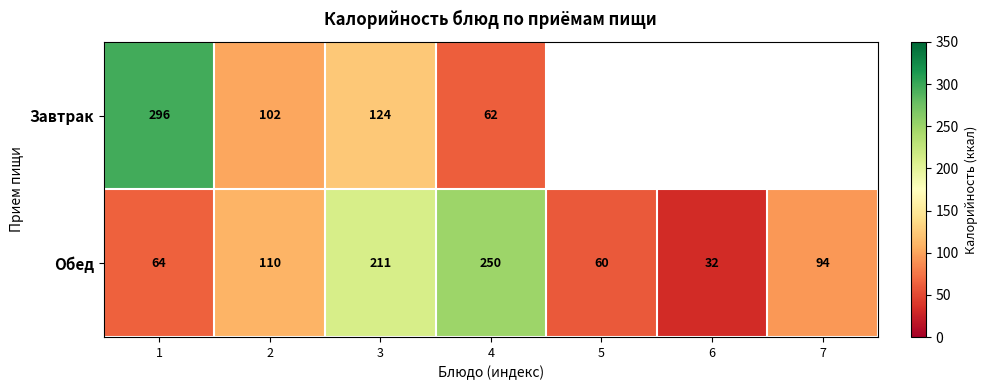

True or false: Обед has a value of 24 at 7.

False